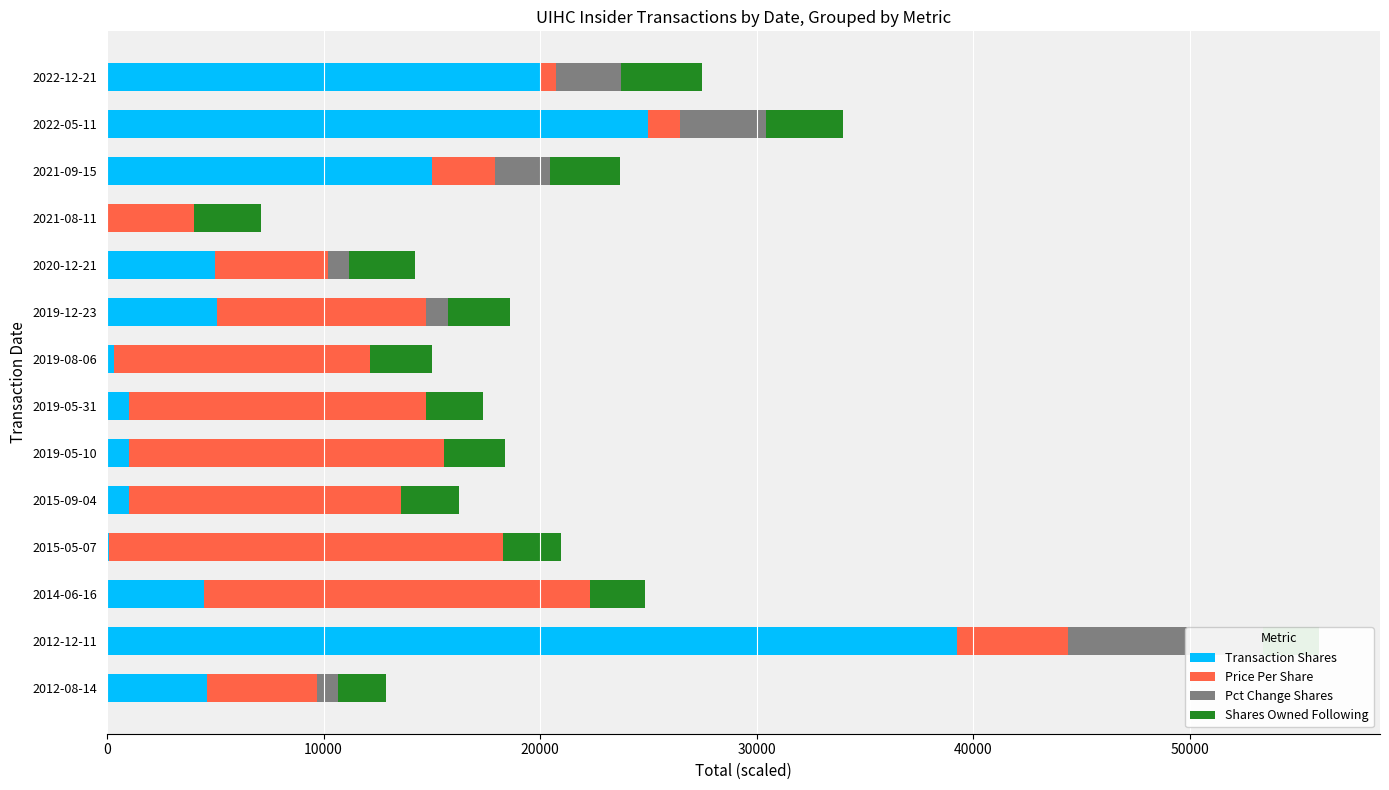

What is the difference between the maximum and second lowest values in the Pct Change Shares series?

9000.0